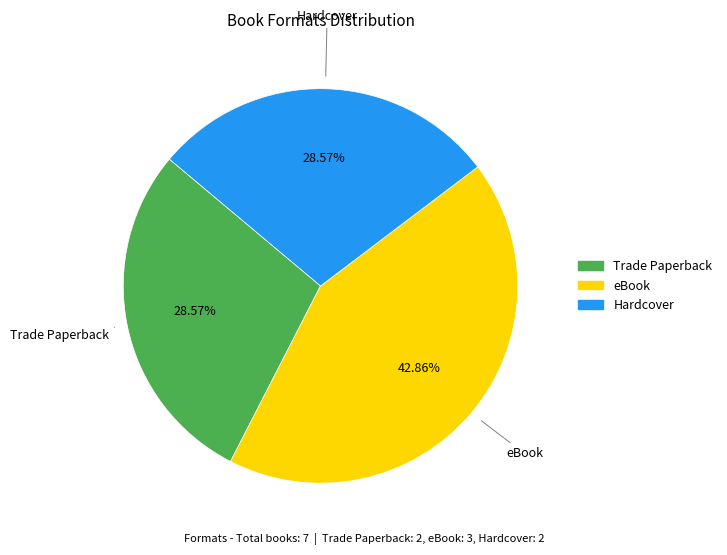

To the nearest percent, what is the combined percentage of Hardcover and Trade Paperback?

57%